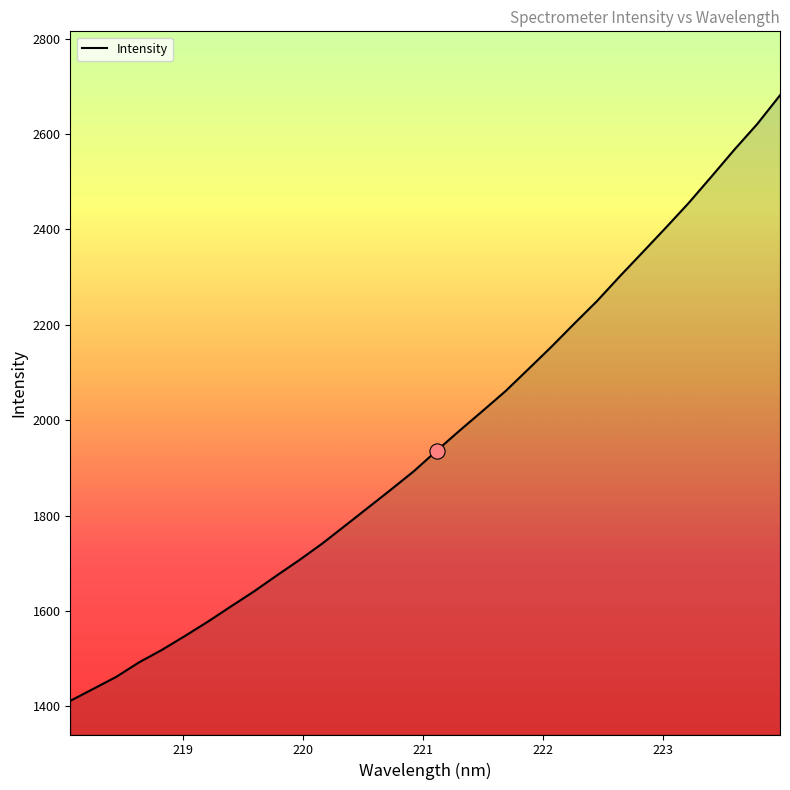

What is the greatest value displayed?

2681.2